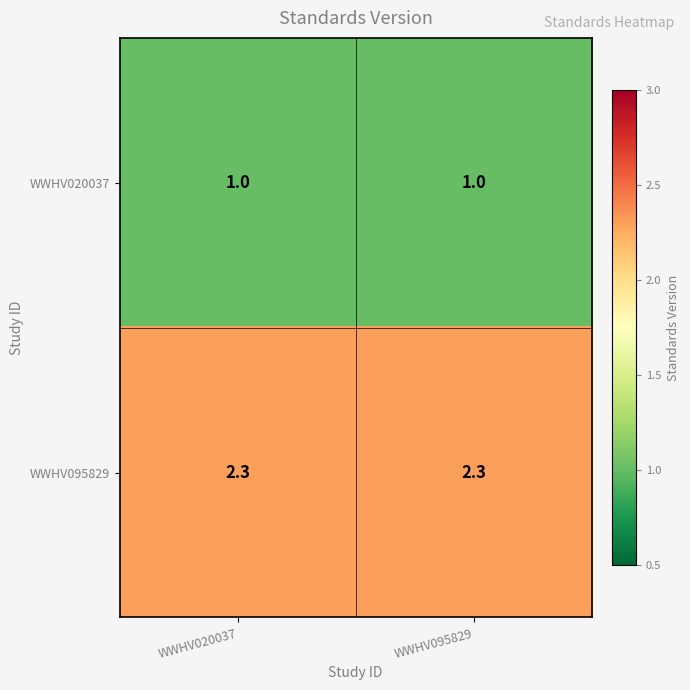

What is the sum of all WWHV095829 values?

4.6